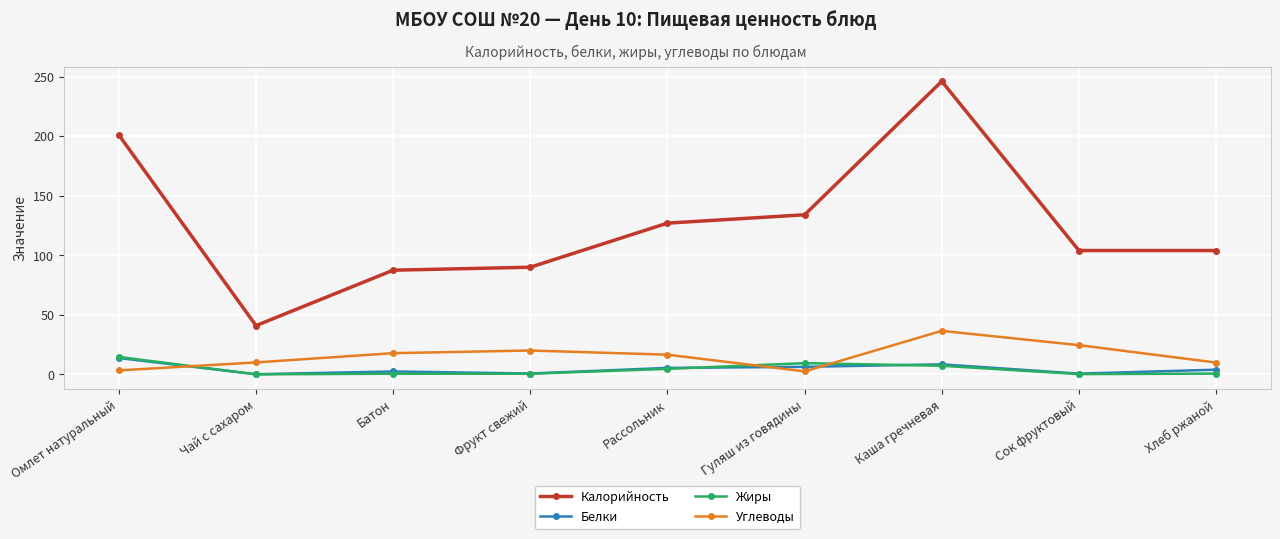

How many values in the Углеводы series exceed 16?

5